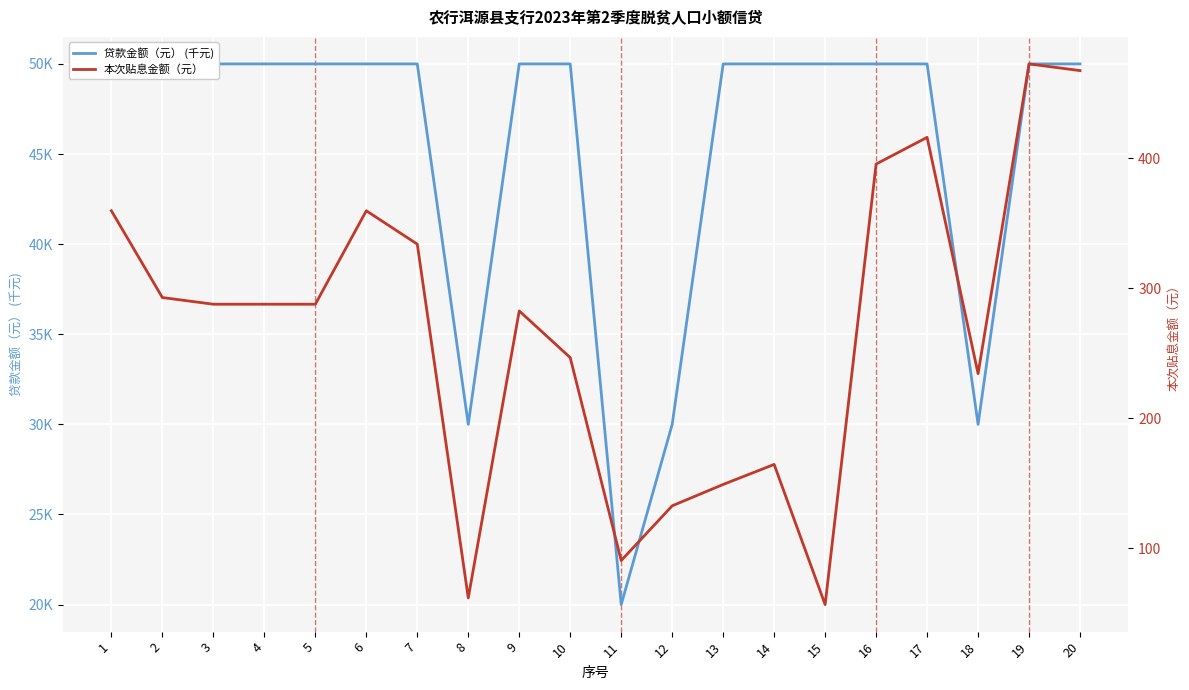

What is the maximum value for 贷款金额（元） (千元)?

50.0